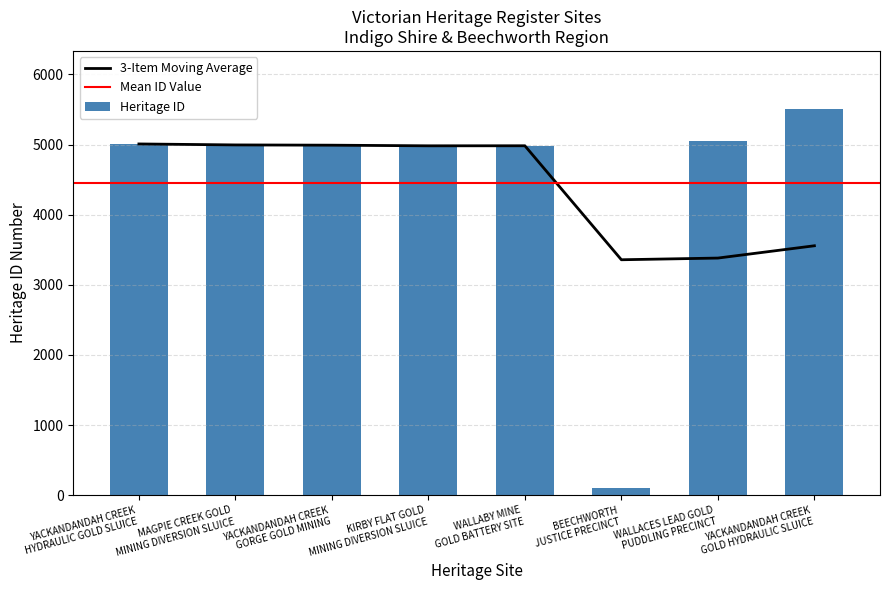

How many values exceed 4984?

3